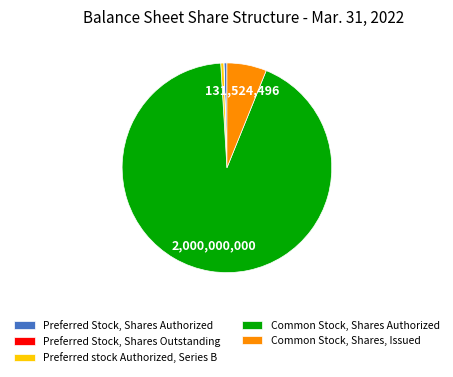

Which has a higher value, Preferred stock Authorized, Series B or Common Stock, Shares, Issued?

Common Stock, Shares, Issued